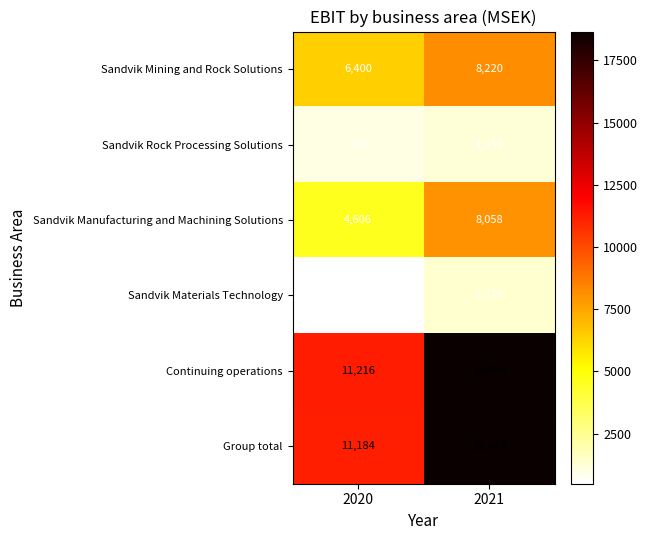

What is the difference between the Sandvik Mining and Rock Solutions values at 2021 and 2020?

1820